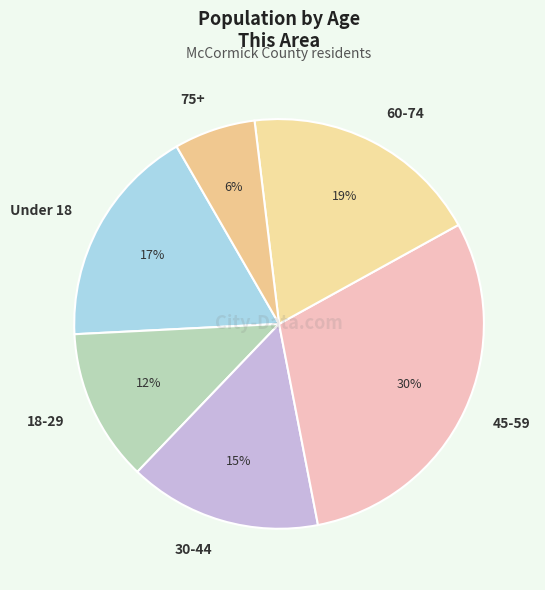

Does any single category account for the majority?

No